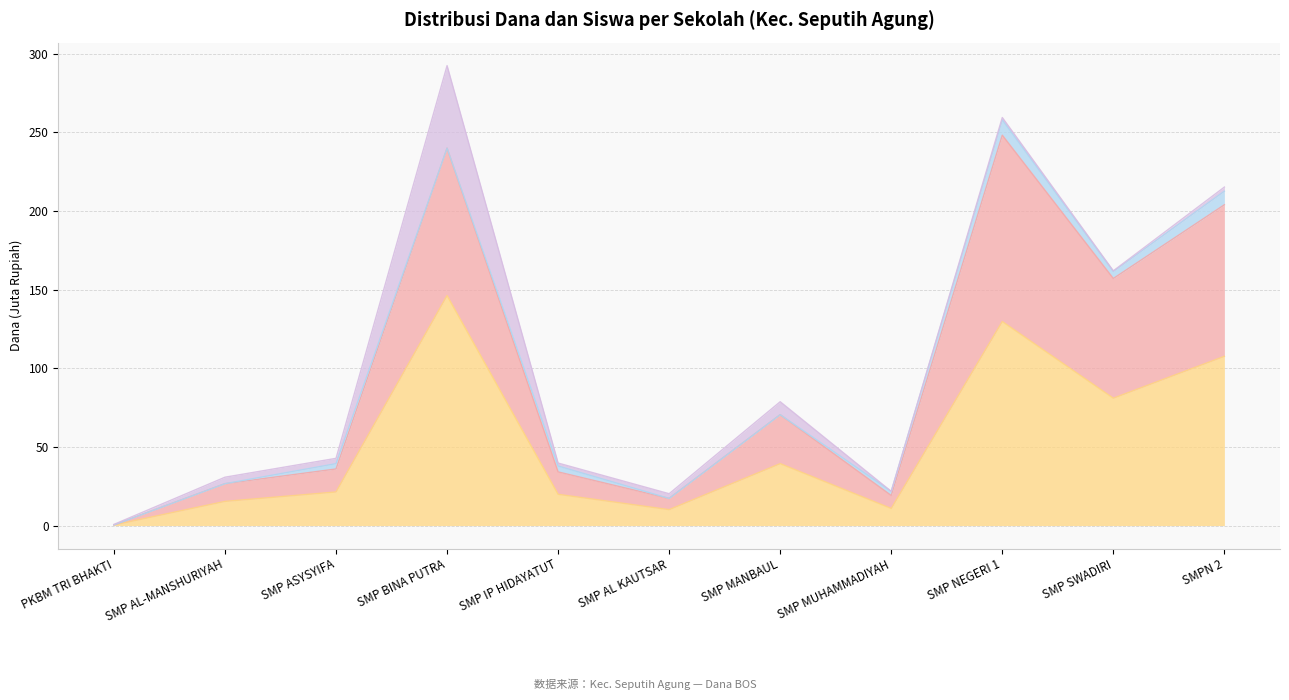

Where is Pemberian nearest to the value 129?

SMP SWADIRI